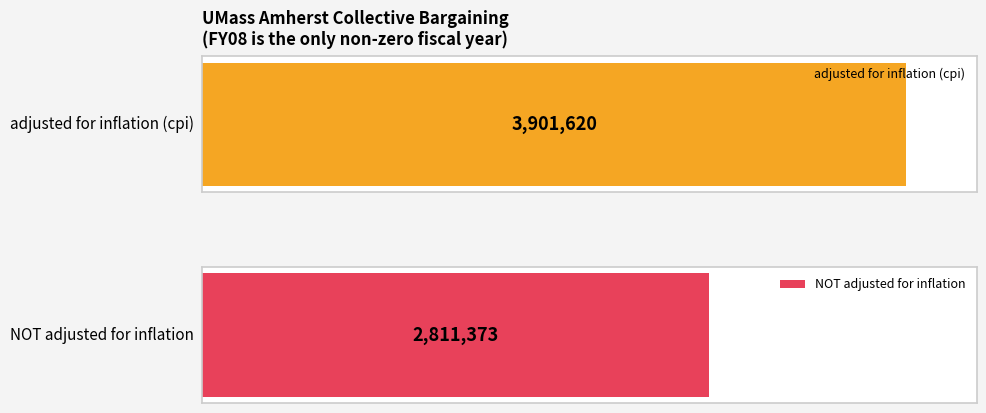

Which series has the widest spread of values?

adjusted for inflation (cpi)